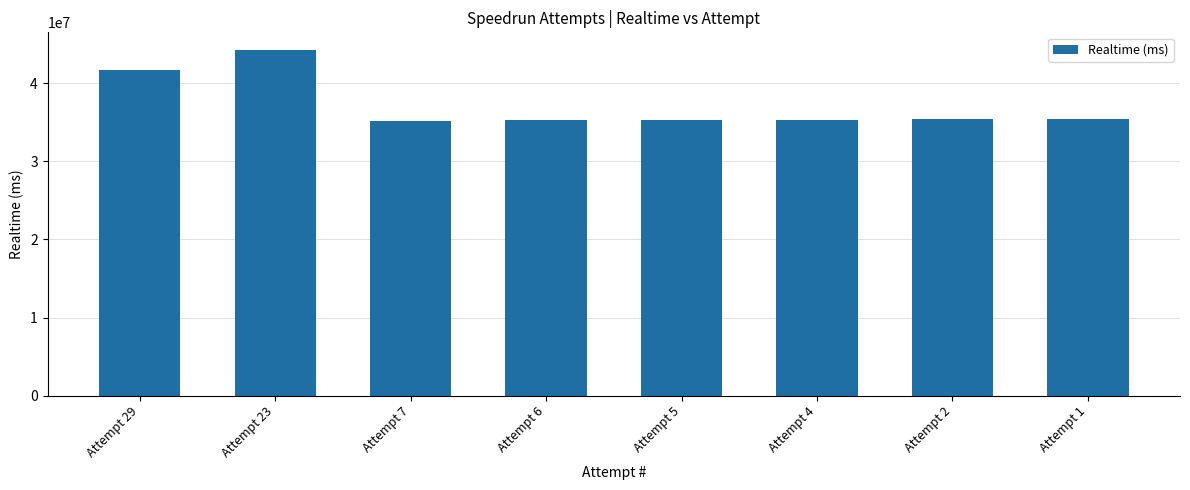

What is the sum of all values?

297676478